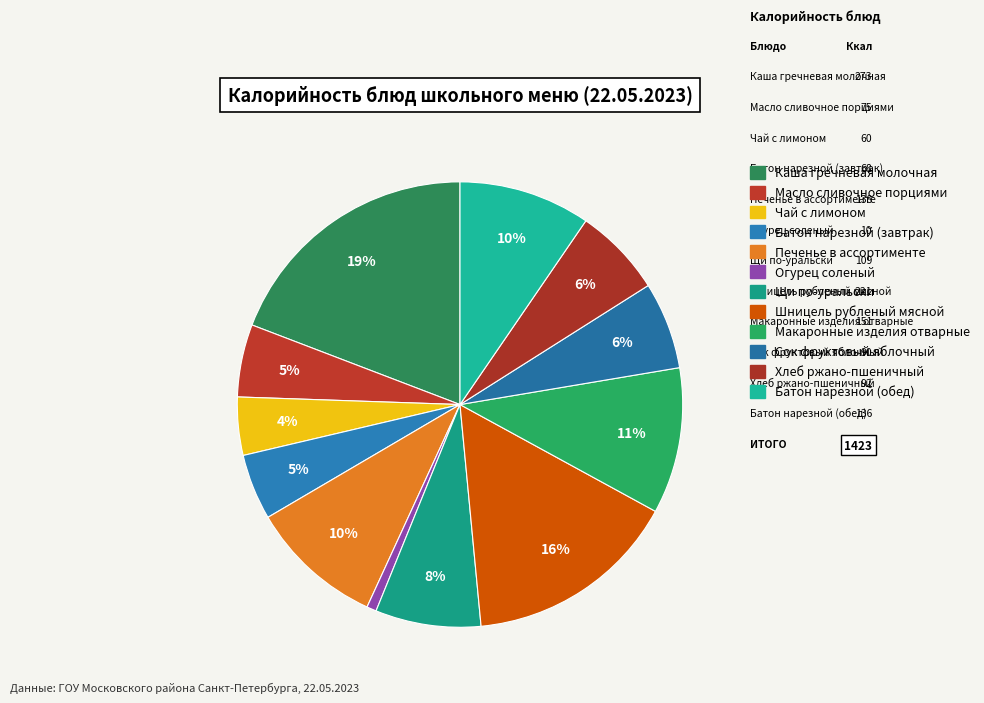

What portion of the pie excludes Каша гречневая молочная?

80.8%